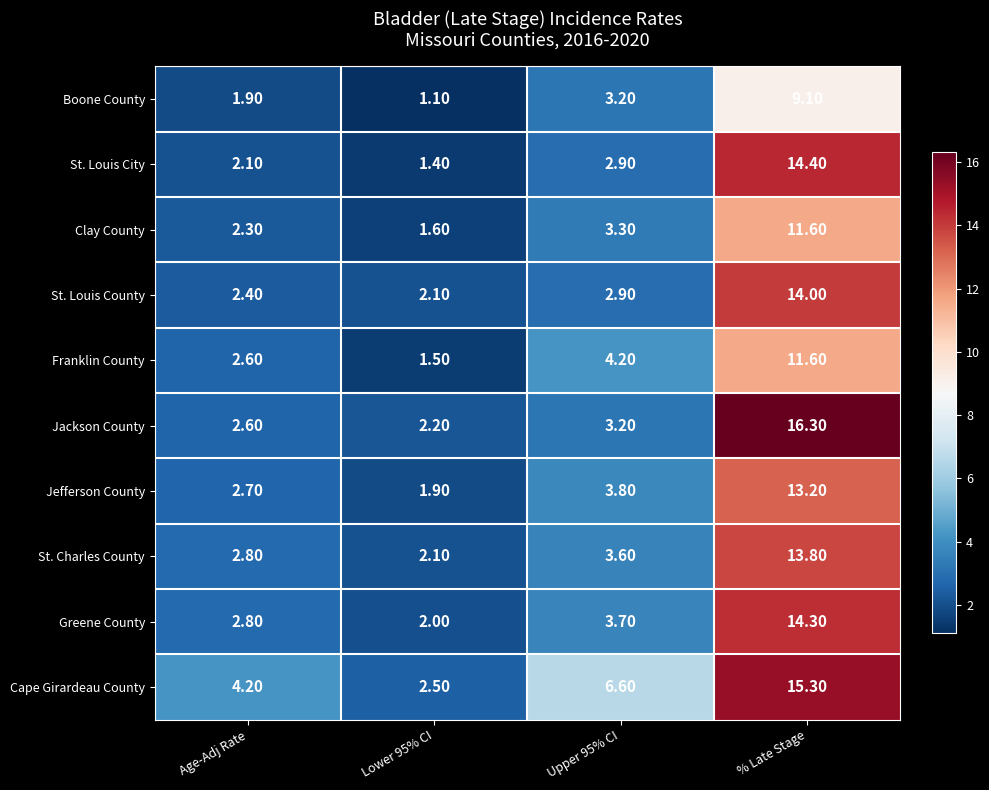

At which category does the chart reach its minimum across all series?

Lower 95% CI